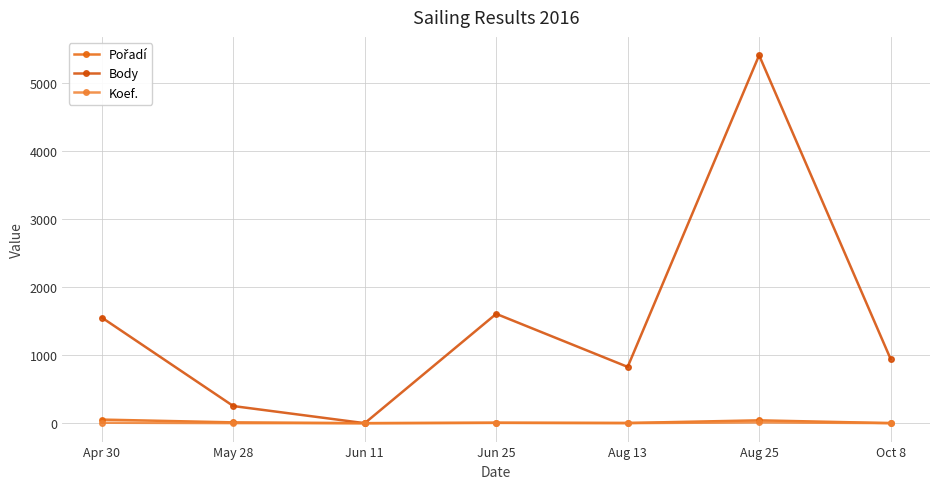

Which series has the largest total across all categories?

Body